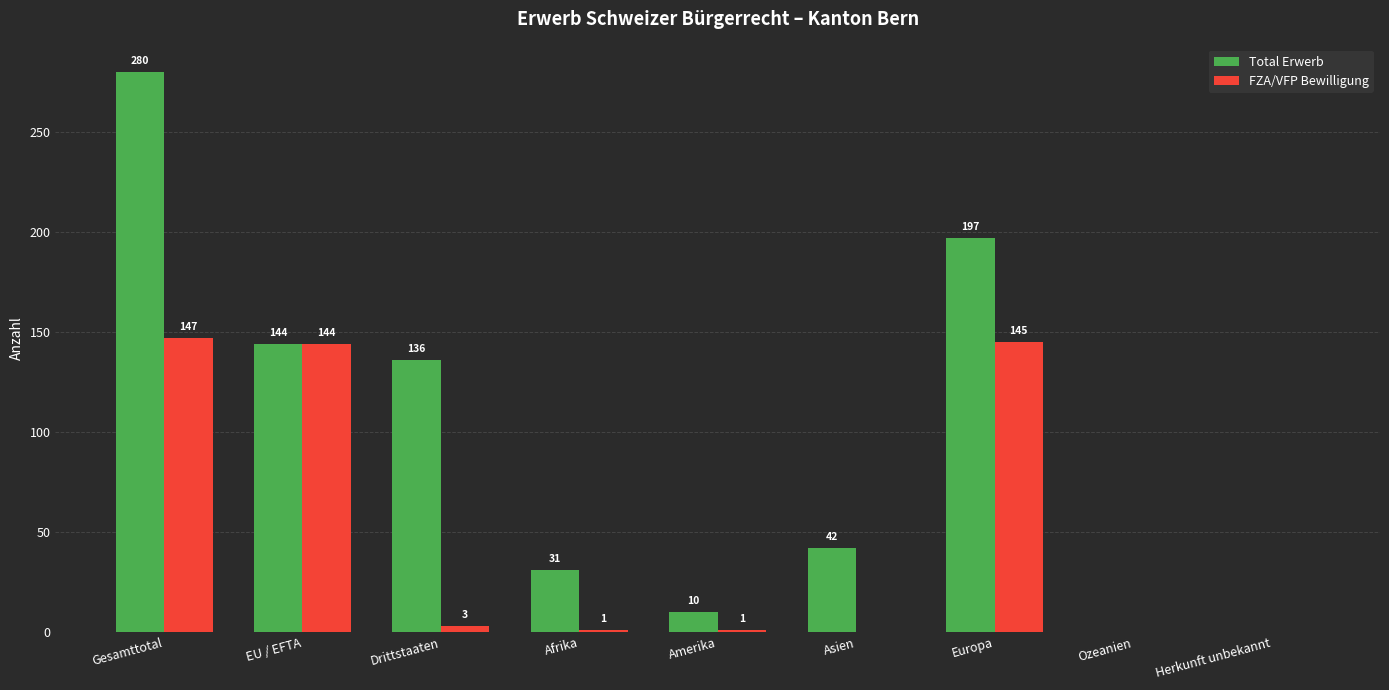

Are the bars horizontal?

No